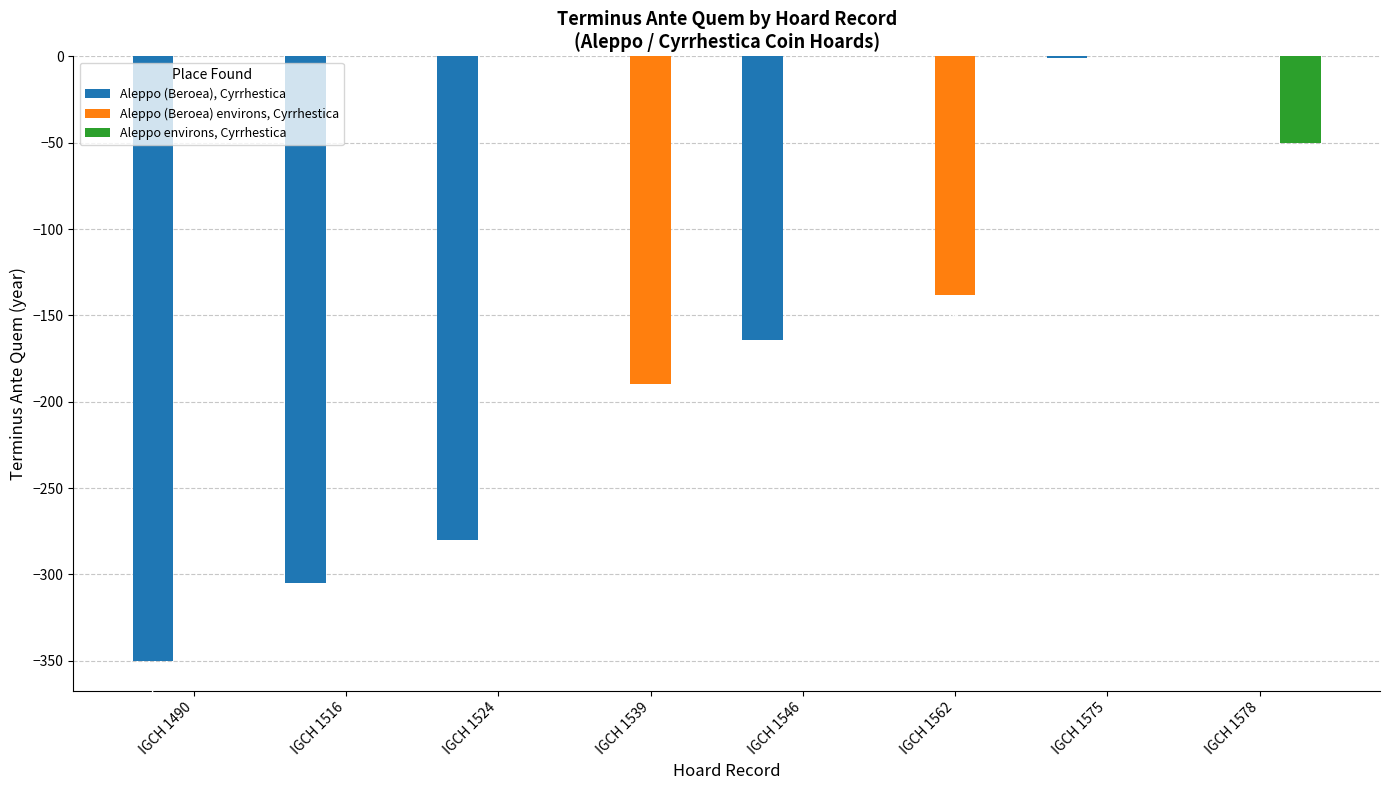

What is the change in value from IGCH 1490 to IGCH 1524?

+70